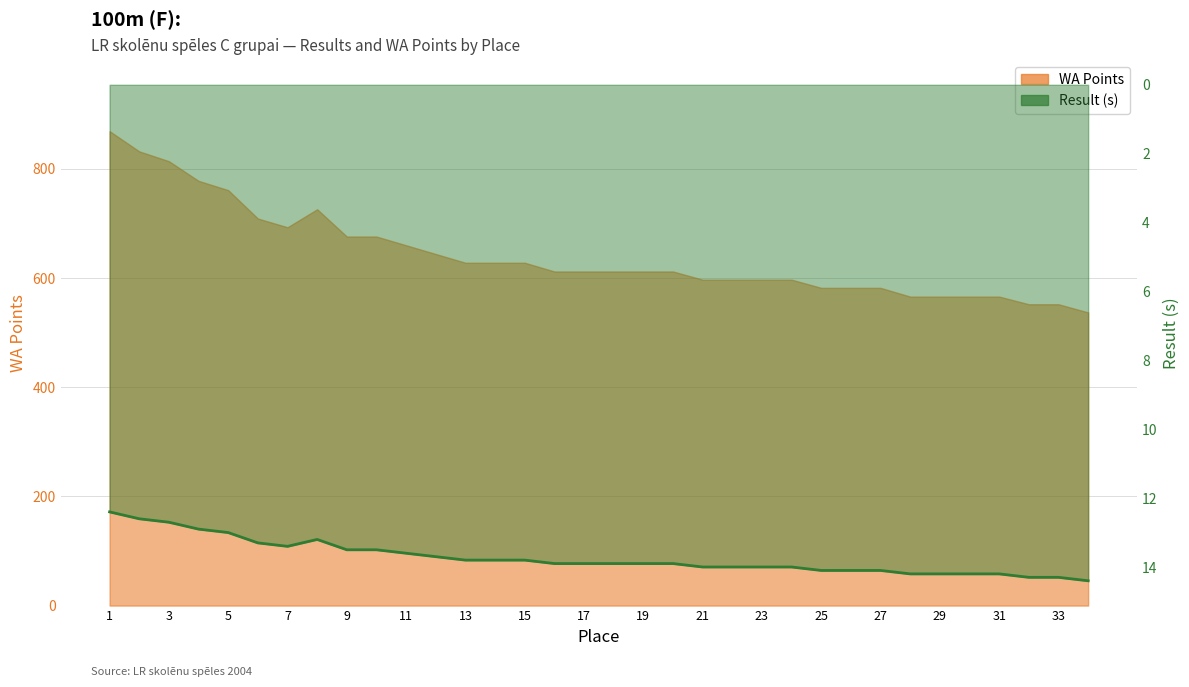

What is the sum of all values?

466.8